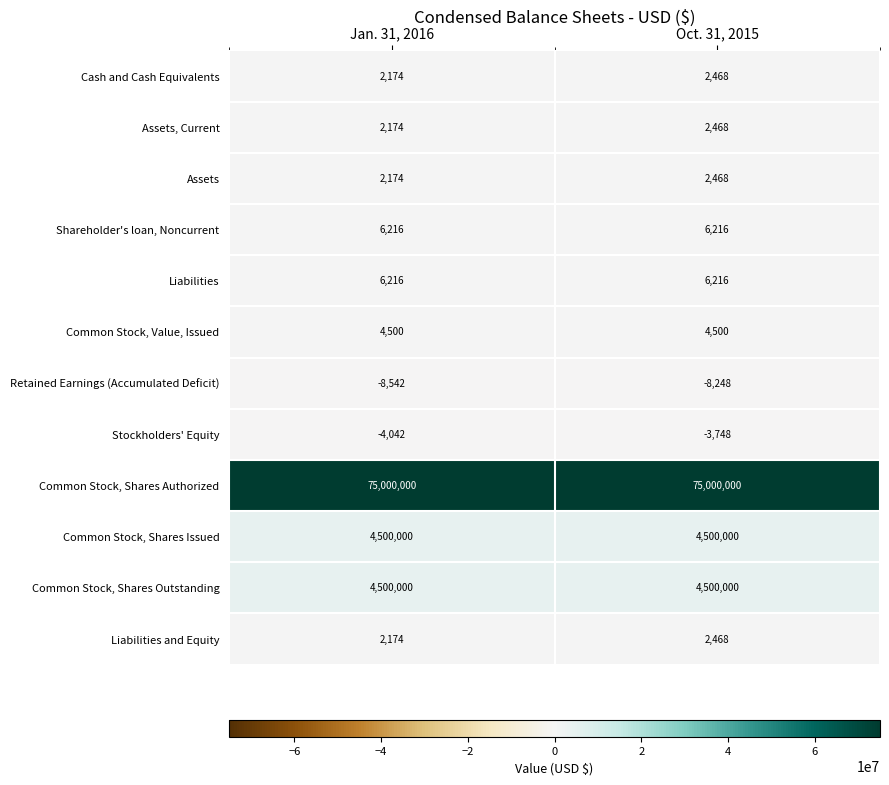

What is the maximum value for Shareholder's loan, Noncurrent?

6216